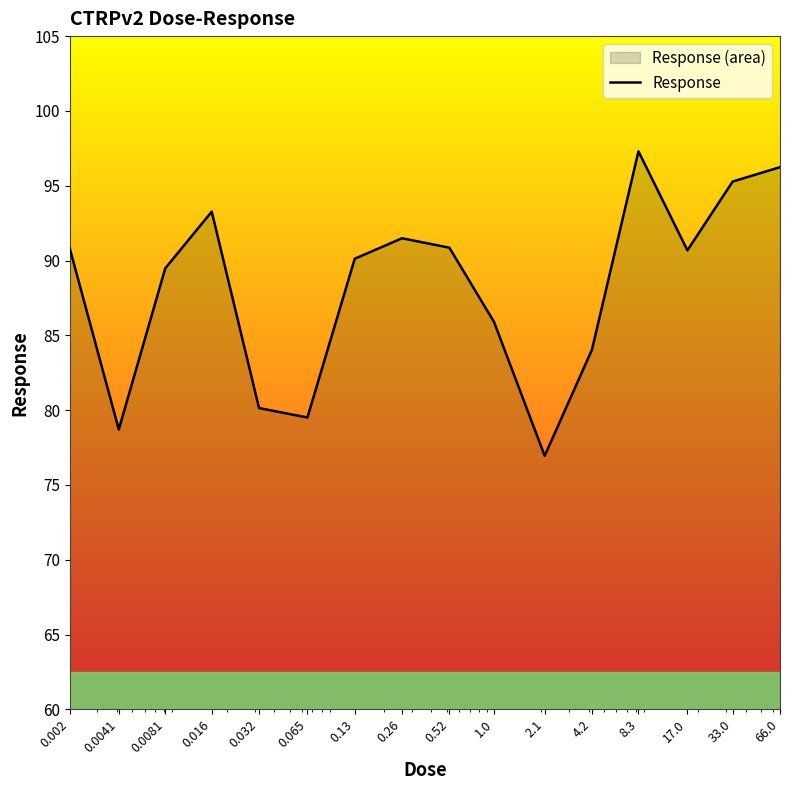

What is the difference between the second highest and minimum values?

19.3